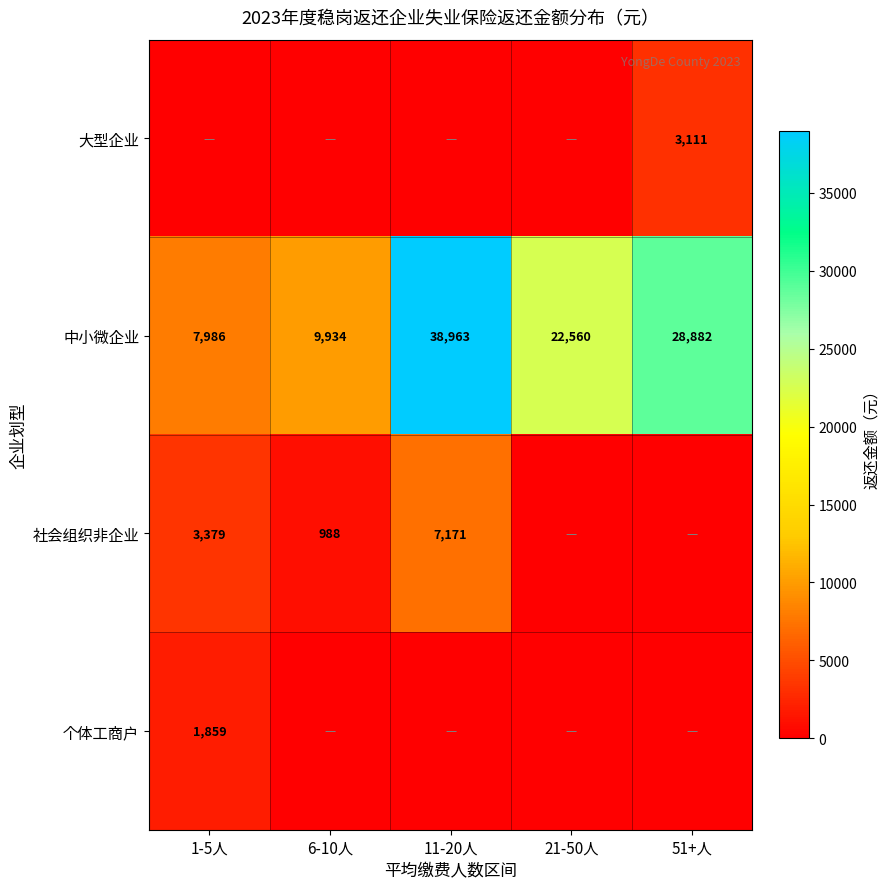

List the labels in order of 中小微企业 value, largest first.

11-20人, 51+人, 21-50人, 6-10人, 1-5人